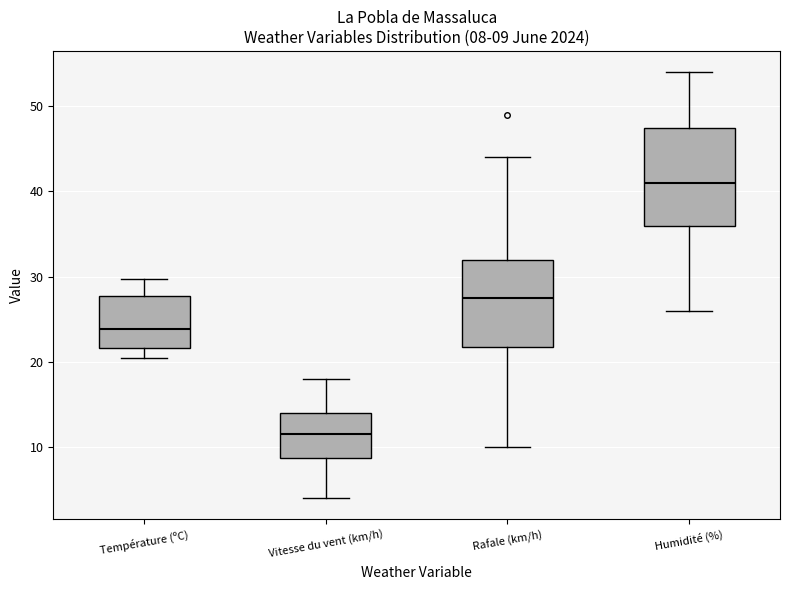

Comparing the boxes themselves (not the whiskers), which one is the tallest?

Humidité (%)